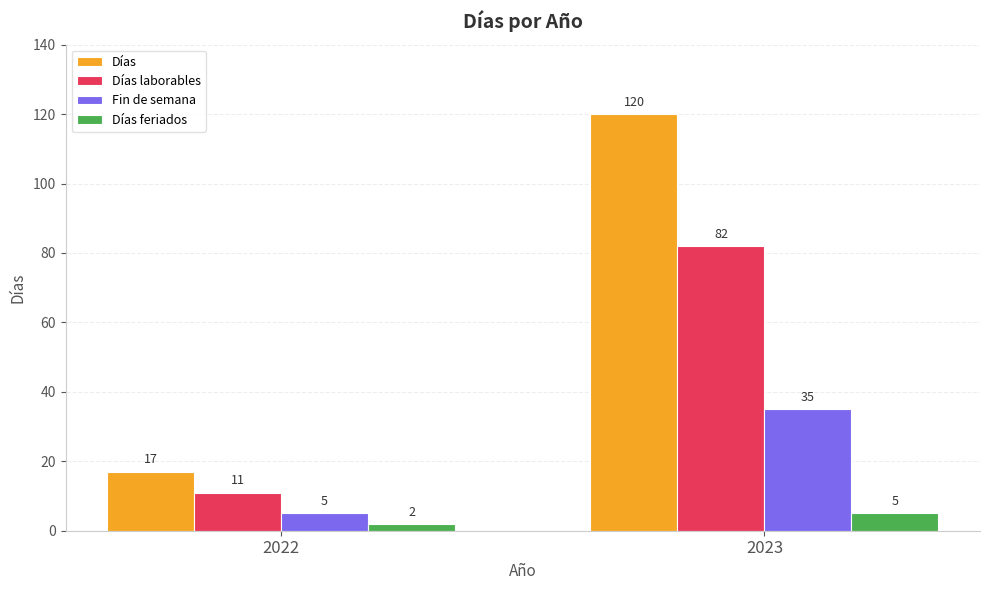

What is the spread (max minus min) of values at 2022?

15